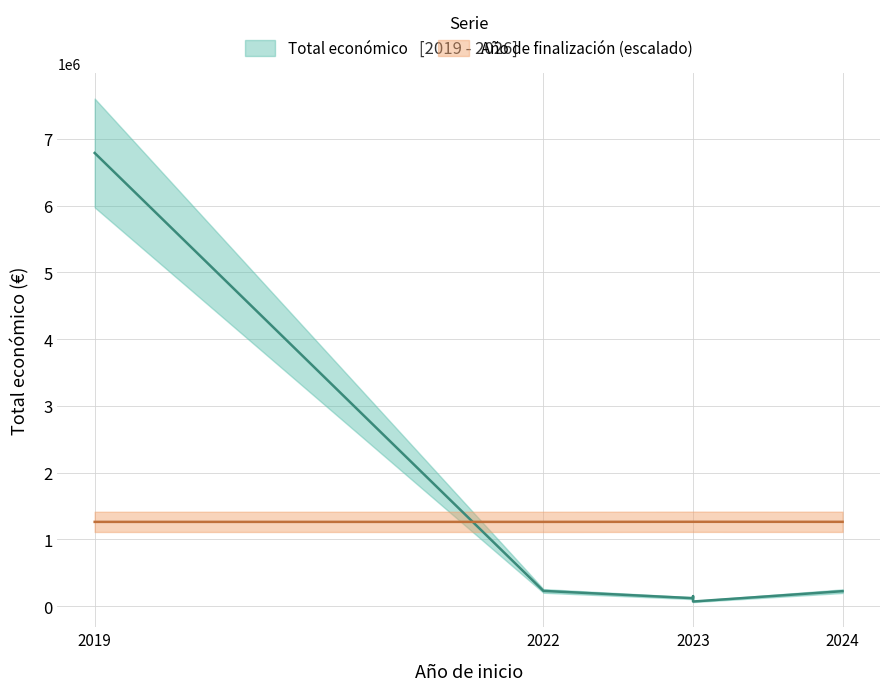

Reading right to left, transcribe all the data shown in this chart.

Total económico: 2024=224878.0	2023=70000.0	2023=150000.0	2023=120000.0	2022=228922.0	2019=6787075.0
Año de finalización: 2024=1263375.2	2023=1263999.1	2023=1263999.1	2023=1263999.1	2022=1262751.3	2019=1262751.3